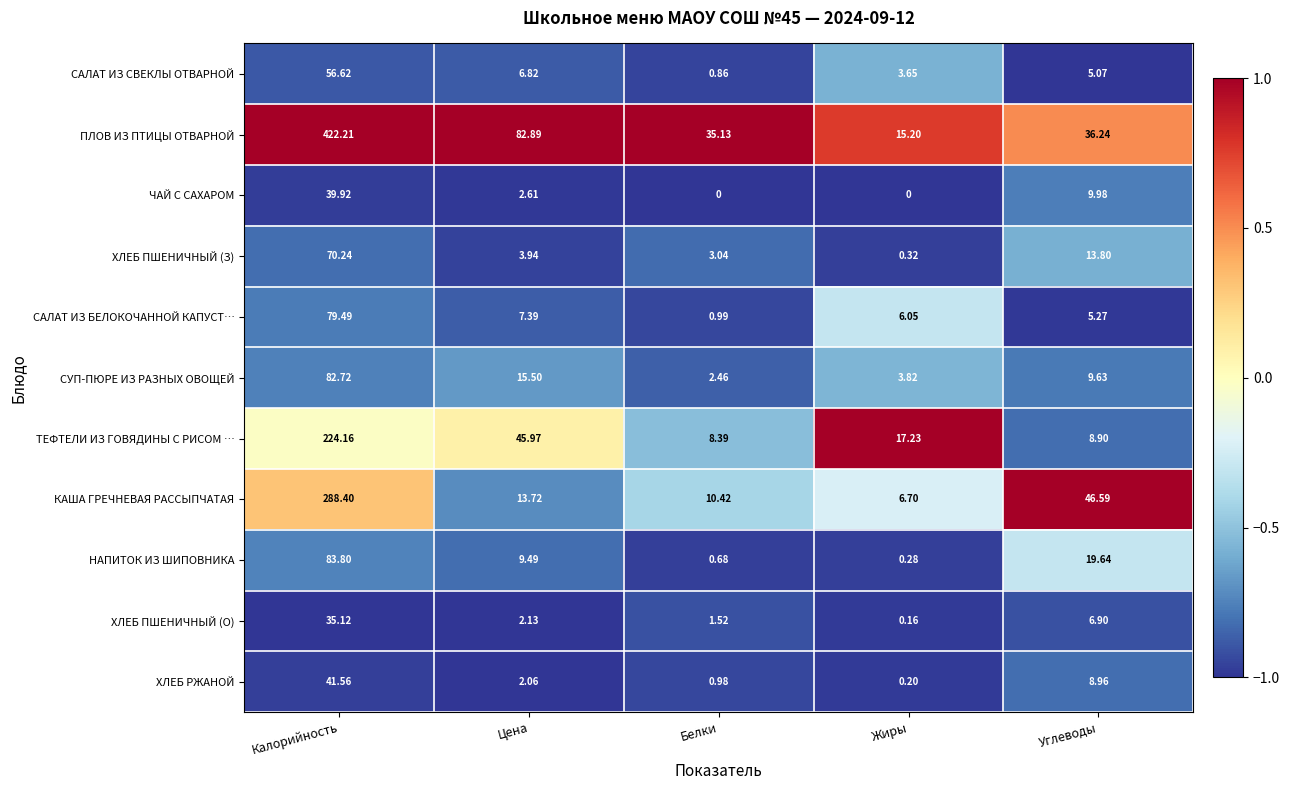

At Цена, list the series in order from smallest to largest.

ХЛЕБ РЖАНОЙ, ХЛЕБ ПШЕНИЧНЫЙ (О), ЧАЙ С САХАРОМ, ХЛЕБ ПШЕНИЧНЫЙ (З), САЛАТ ИЗ СВЕКЛЫ ОТВАРНОЙ, САЛАТ ИЗ БЕЛОКОЧАННОЙ КАПУСТ…, НАПИТОК ИЗ ШИПОВНИКА, КАША ГРЕЧНЕВАЯ РАССЫПЧАТАЯ, СУП-ПЮРЕ ИЗ РАЗНЫХ ОВОЩЕЙ, ТЕФТЕЛИ ИЗ ГОВЯДИНЫ С РИСОМ …, ПЛОВ ИЗ ПТИЦЫ ОТВАРНОЙ